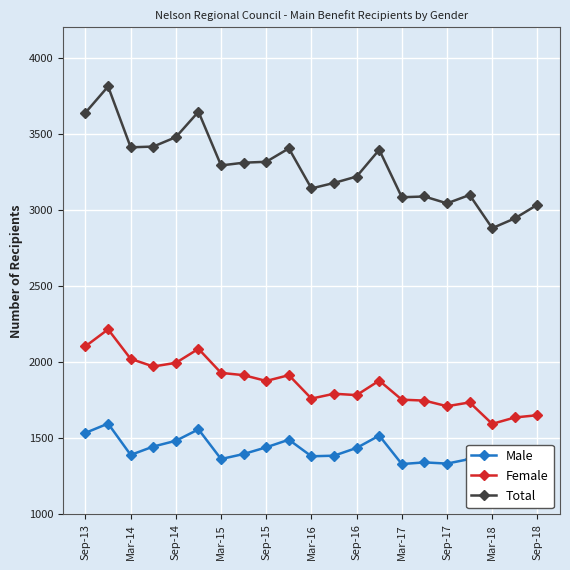

What is the difference between the highest and lowest values at 17?

1735